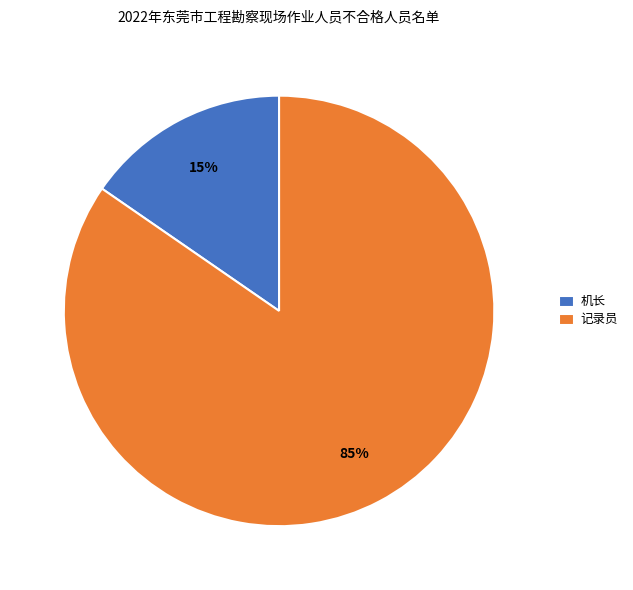

Rank the categories by value from lowest to highest.

机长, 记录员